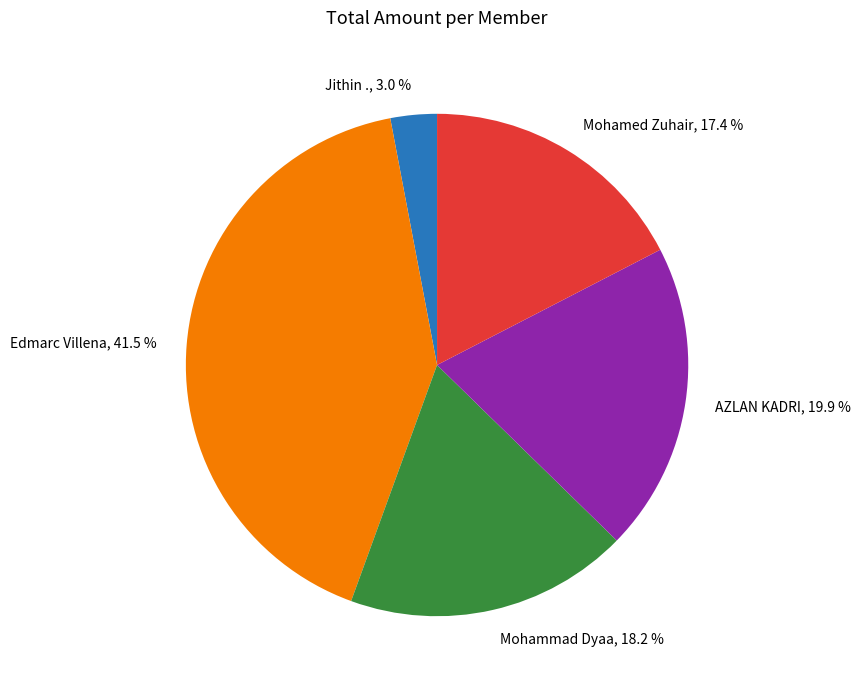

To the nearest percent, what is the average slice percentage?

20%